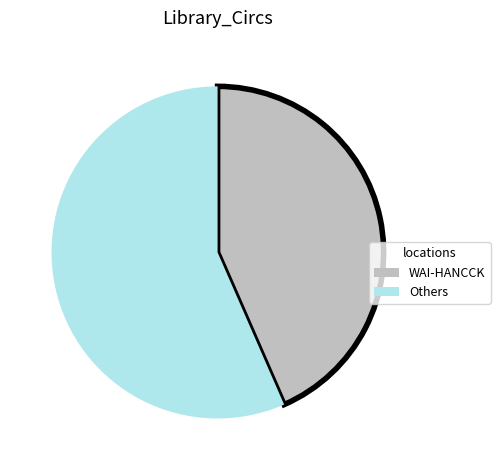

Is there any slice that represents more than half of the pie?

Yes